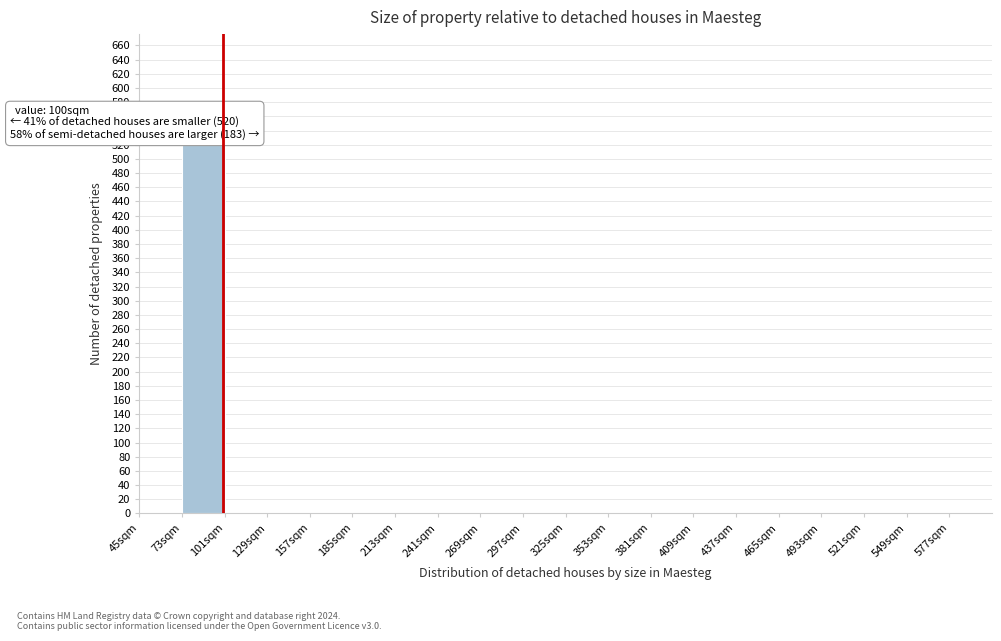

Which range on the x-axis has the tallest bar?

73 to 101